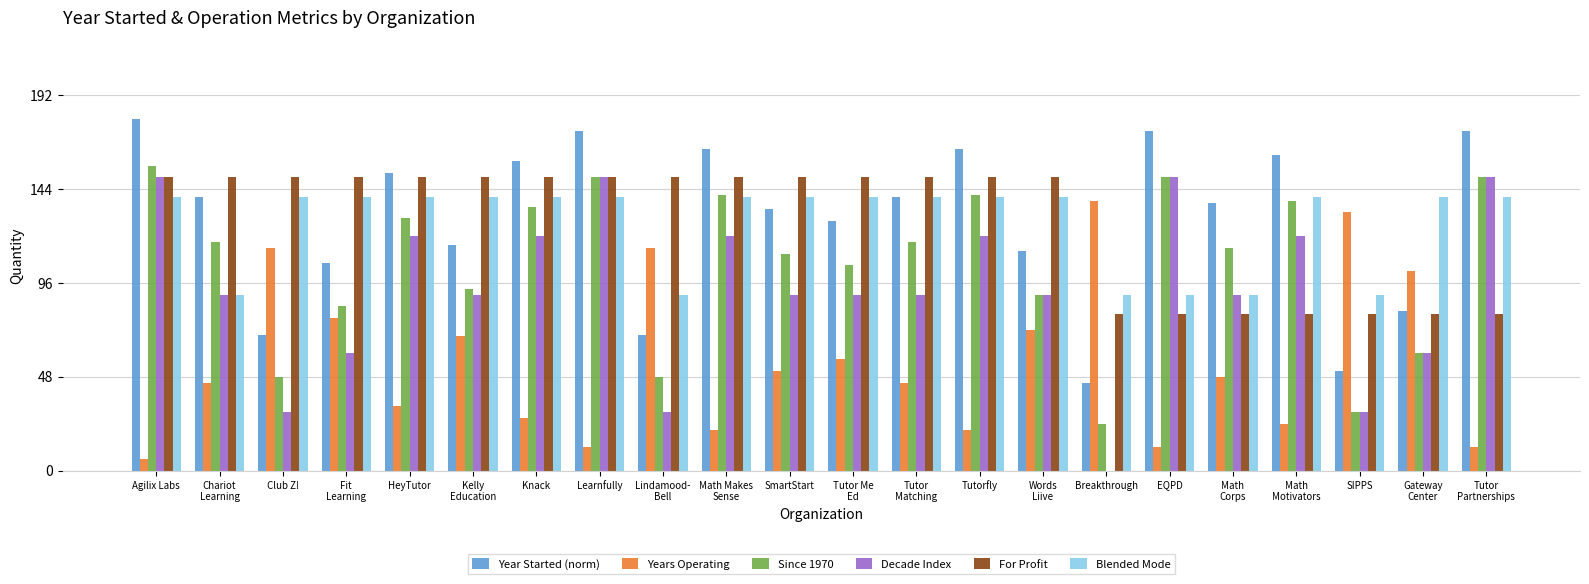

Reading right to left, list all the values displayed in this chart.

Year Started (norm): 173.8	81.5	50.8	161.5	136.9	173.8	44.6	112.3	164.6	140.0	127.7	133.8	164.6	69.2	173.8	158.5	115.4	152.3	106.2	69.2	140.0	180.0
Years Operating: 12.0	102.0	132.0	24.0	48.0	12.0	138.0	72.0	21.0	45.0	57.0	51.0	21.0	114.0	12.0	27.0	69.0	33.0	78.0	114.0	45.0	6.0
Since 1970: 150.0	60.0	30.0	138.0	114.0	150.0	24.0	90.0	141.0	117.0	105.0	111.0	141.0	48.0	150.0	135.0	93.0	129.0	84.0	48.0	117.0	156.0
Decade Index: 150.0	60.0	30.0	120.0	90.0	150.0	0.0	90.0	120.0	90.0	90.0	90.0	120.0	30.0	150.0	120.0	90.0	120.0	60.0	30.0	90.0	150.0
For Profit: 80.0	80.0	80.0	80.0	80.0	80.0	80.0	150.0	150.0	150.0	150.0	150.0	150.0	150.0	150.0	150.0	150.0	150.0	150.0	150.0	150.0	150.0
Blended Mode: 140.0	140.0	90.0	140.0	90.0	90.0	90.0	140.0	140.0	140.0	140.0	140.0	140.0	90.0	140.0	140.0	140.0	140.0	140.0	140.0	90.0	140.0